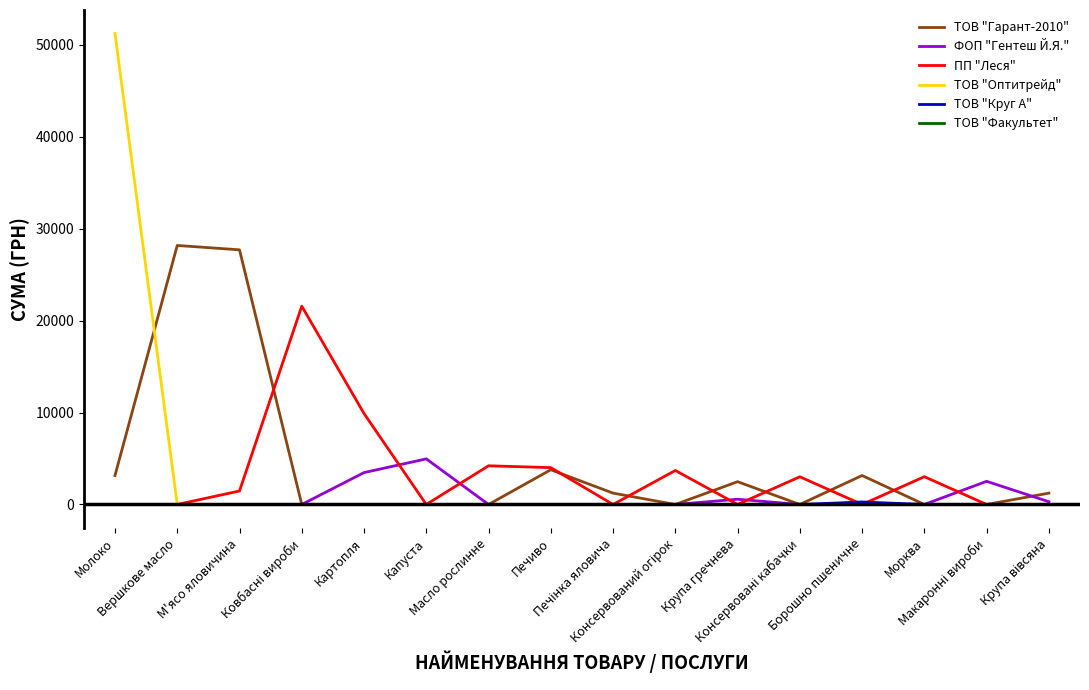

The ТОВ "Гарант-2010" series shows 0.0 at Масло рослинне. True or false?

True